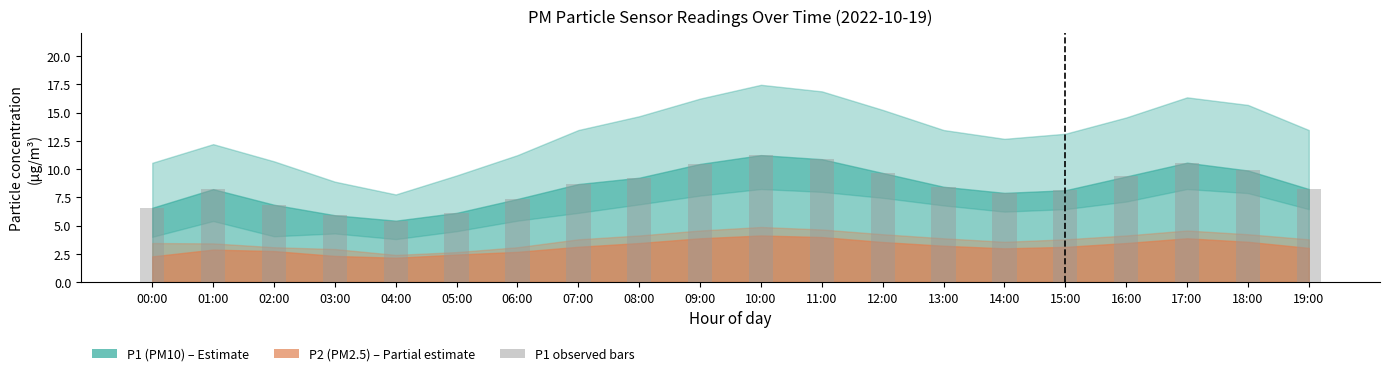

What position from the left is 14:00?

15